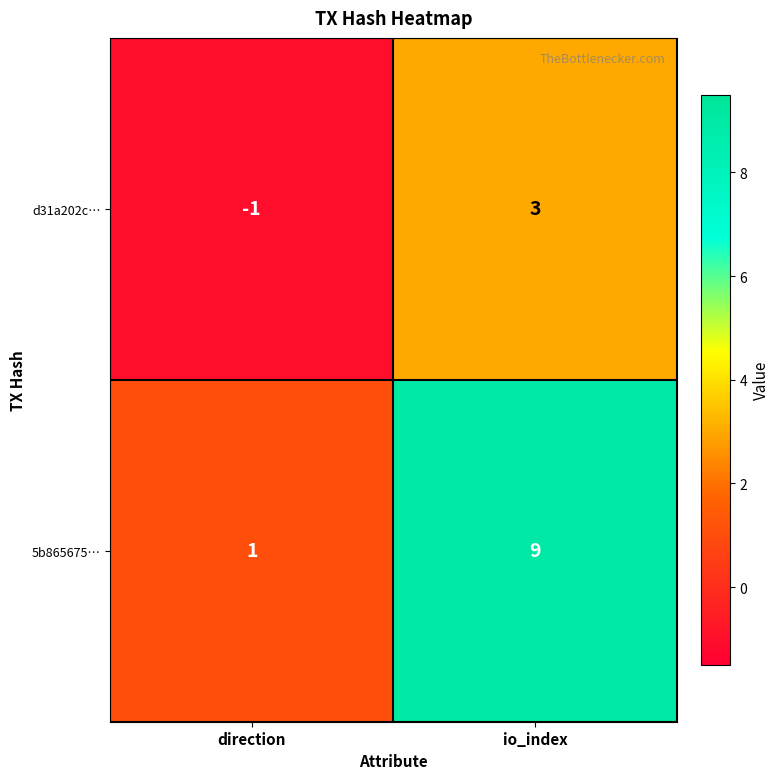

The 5b865675… series shows 14 at io_index. True or false?

False